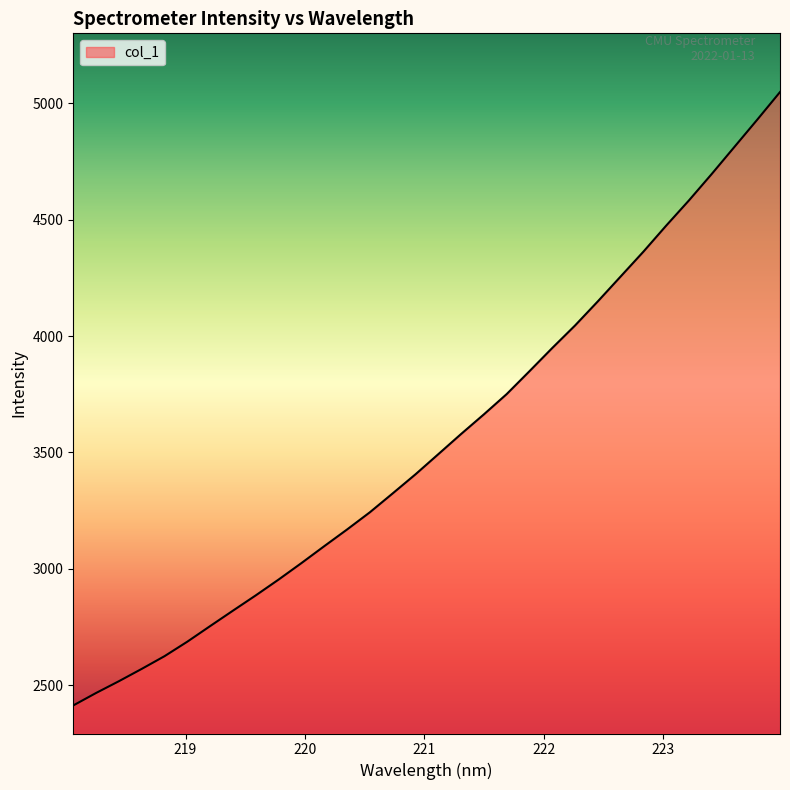

What is the difference between the maximum and minimum values?

2636.0